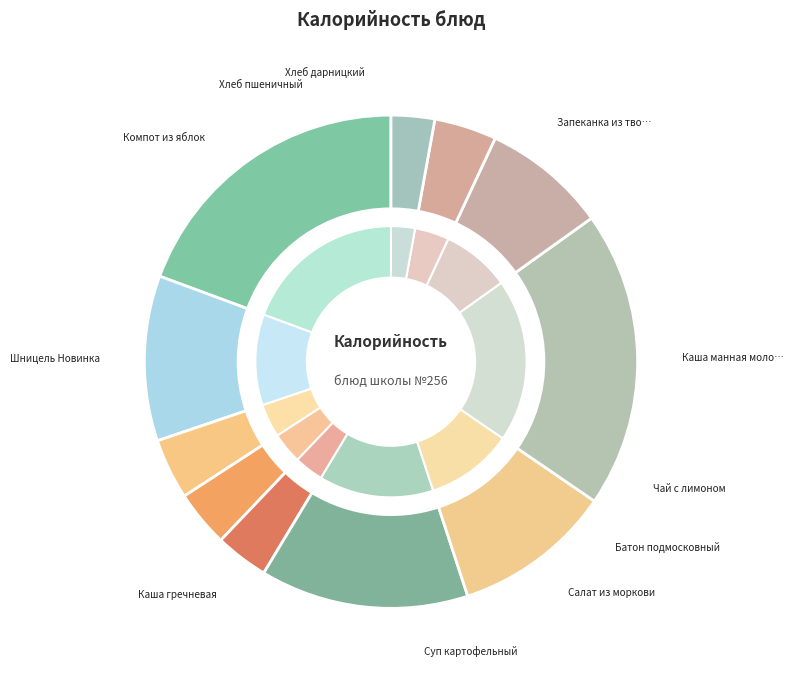

To the nearest percent, what portion does Чай с лимоном represent?

4%